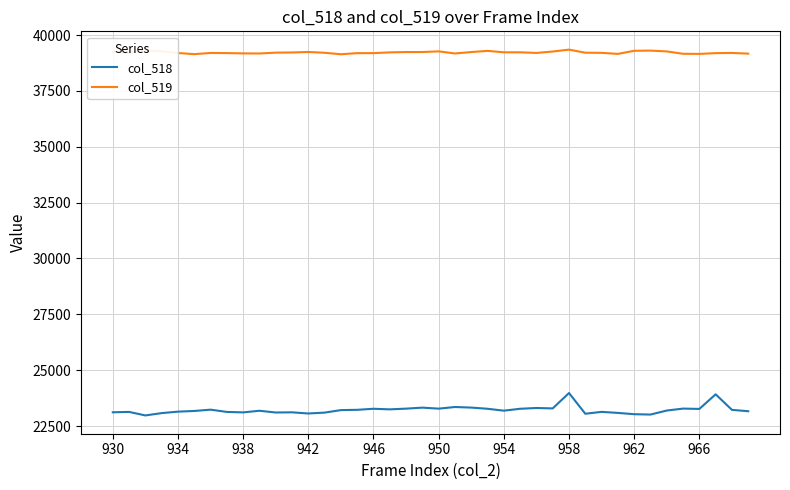

Rank the series by their maximum value, from highest to lowest.

col_519, col_518